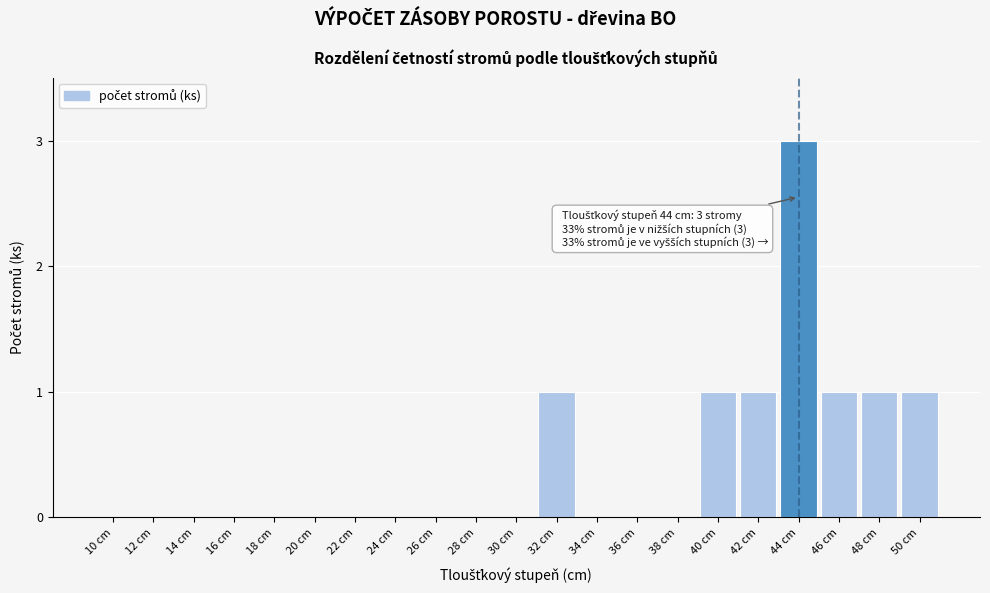

Reading left to right, list all the values displayed in this chart.

10 cm=0	12 cm=0	14 cm=0	16 cm=0	18 cm=0	20 cm=0	22 cm=0	24 cm=0	26 cm=0	28 cm=0	30 cm=0	32 cm=1	34 cm=0	36 cm=0	38 cm=0	40 cm=1	42 cm=1	44 cm=3	46 cm=1	48 cm=1	50 cm=1